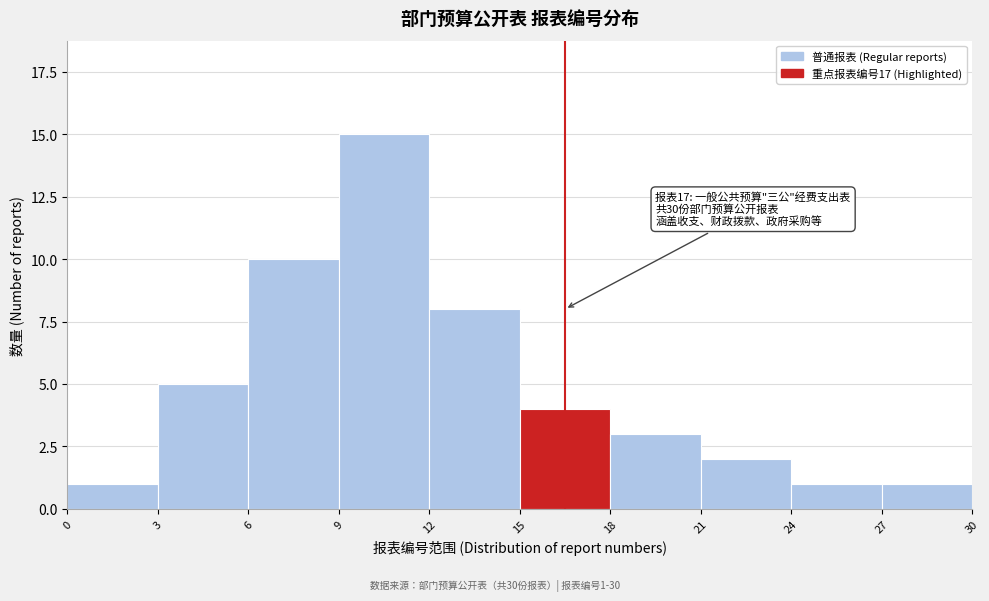

Reading left to right, extract all data points from this chart.

0=1	3=5	6=10	9=15	12=8	15=4	18=3	21=2	24=1	27=1